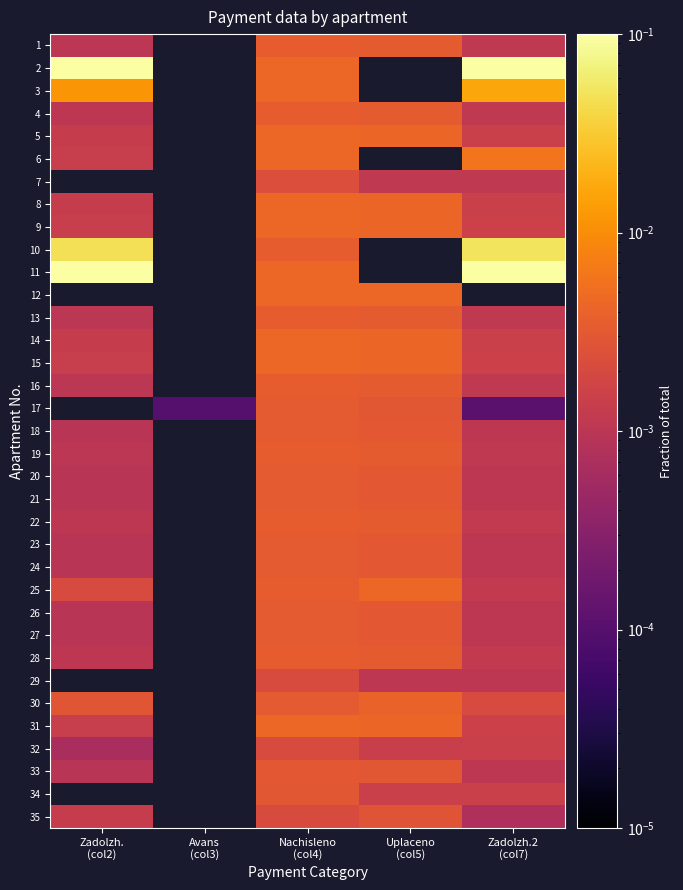

The value of 20 at Nachisleno (col4) is 0.0. True or false?

False